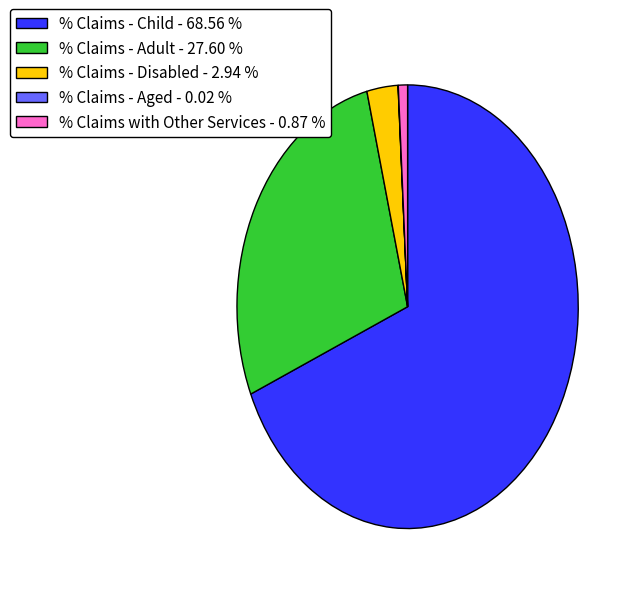

Combined, do % Claims with Other Services - 0.87 % and % Claims - Child - 68.56 % account for over 50%?

Yes